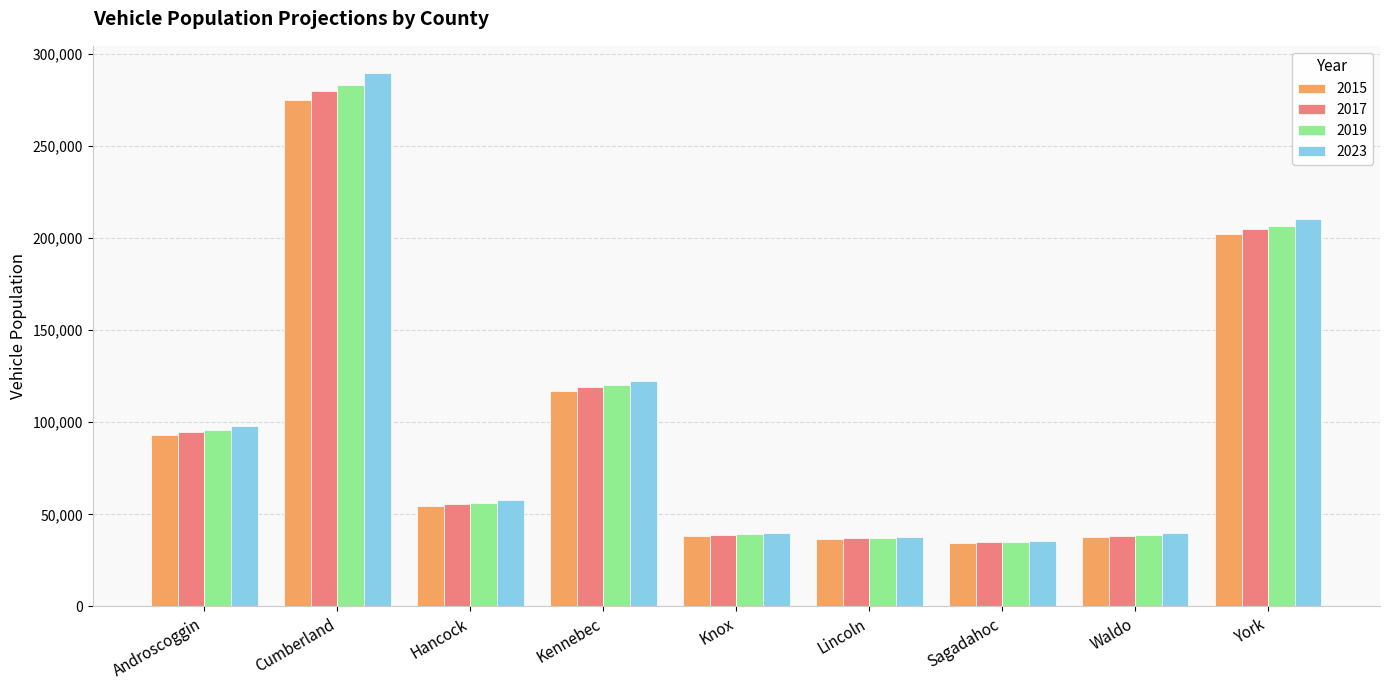

What is the sum of all 2015 values?

888567.2